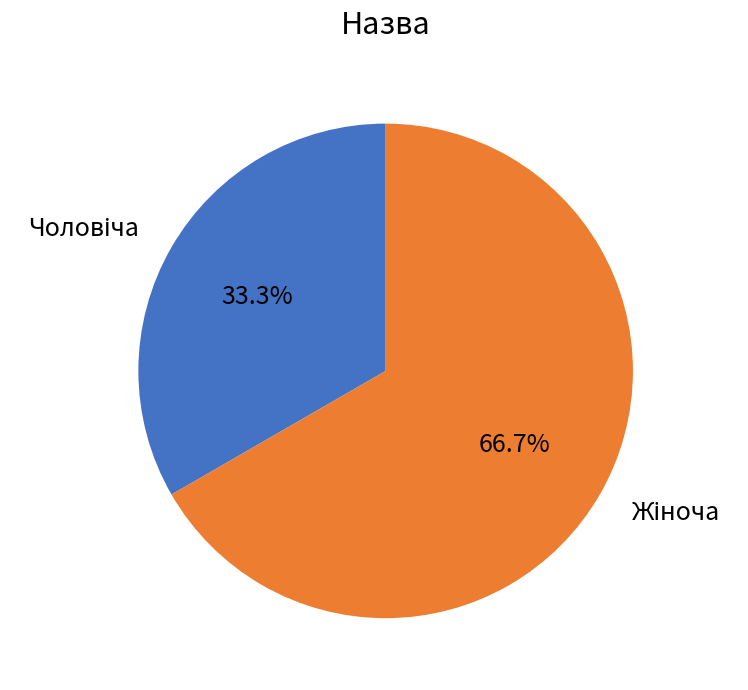

Does any single category account for the majority?

Yes